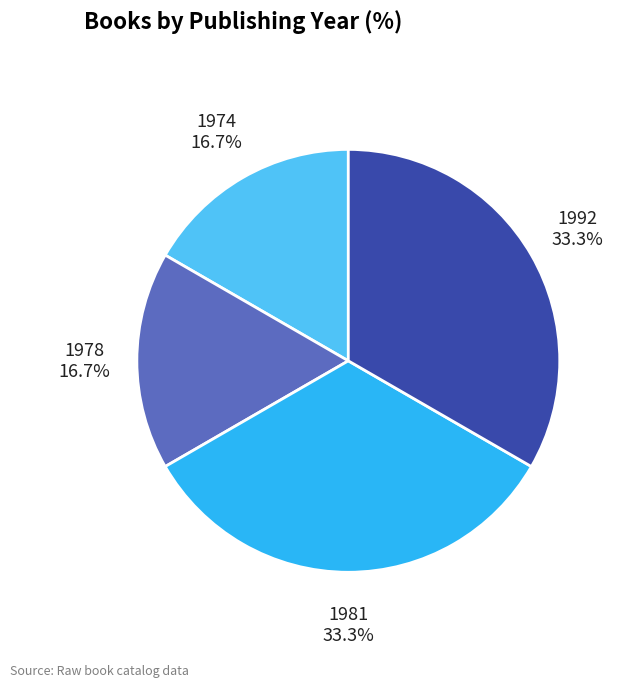

Combined, do 1974 and 1978 account for over 50%?

No